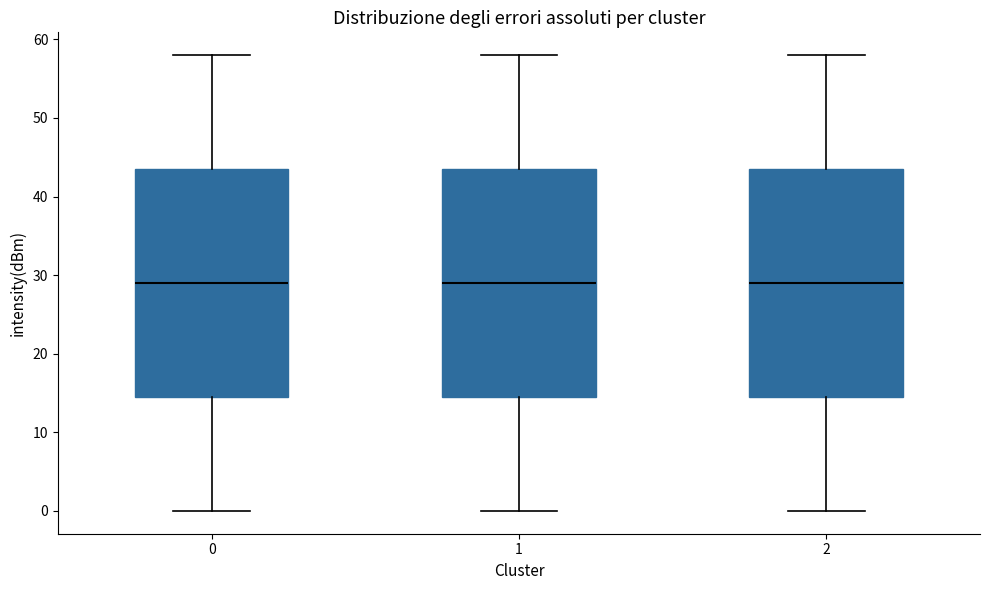

Reading left to right, transcribe this box plot: for each box, give where its median line is, the range the box spans, and where its two whiskers end, as read against the y-axis. The values are not printed on the chart, so give them approximately, as read against the axis.

0: median 29, box 15 to 44, whiskers 0 to 58
1: median 29, box 15 to 44, whiskers 0 to 58
2: median 29, box 15 to 44, whiskers 0 to 58